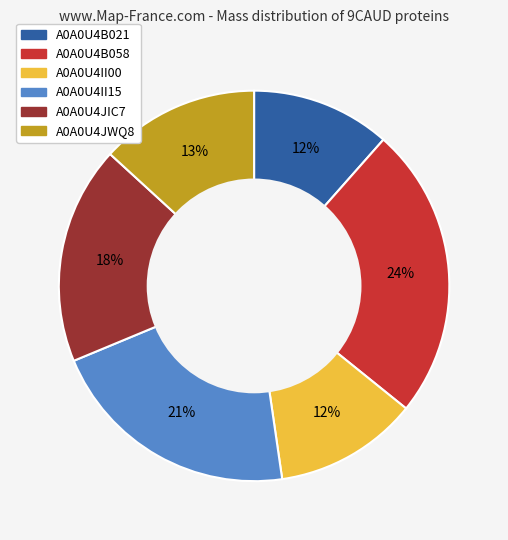

Is there any slice that represents more than half of the pie?

No